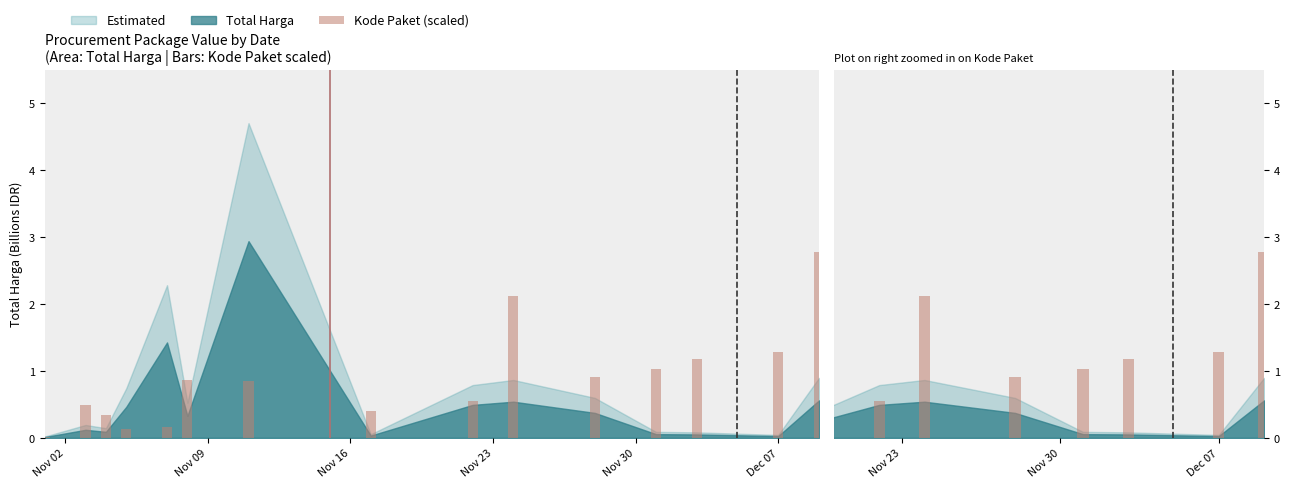

At which category does the chart reach its minimum across all series?

Nov 02